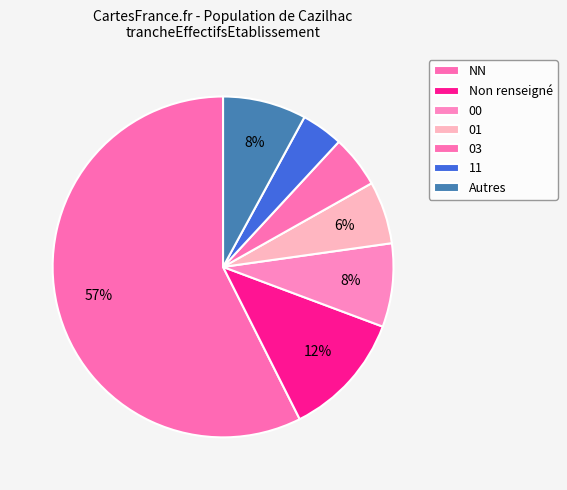

Which slice is the smallest?

11